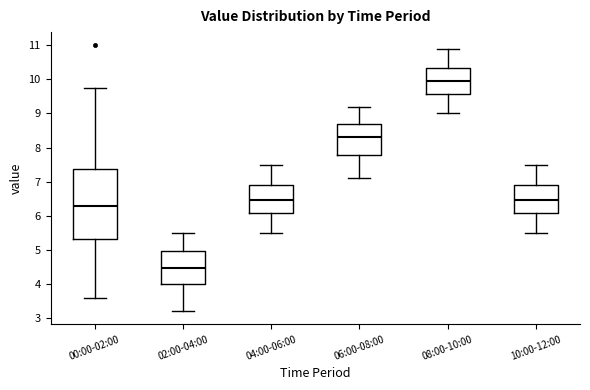

Which box is the tallest, from its lower edge to its upper edge?

00:00-02:00